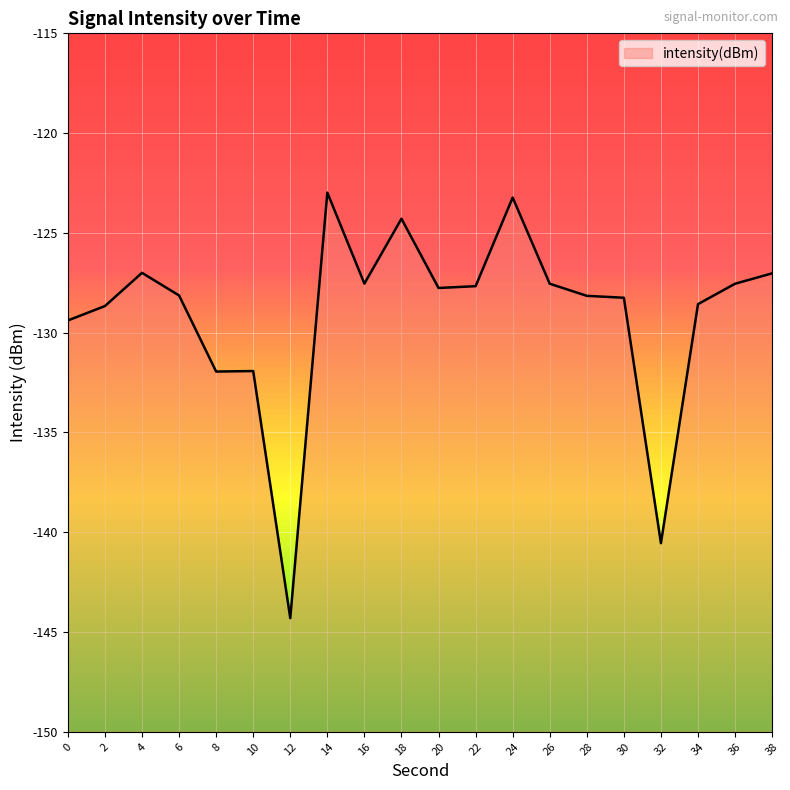

What is the greatest value displayed?

-123.0